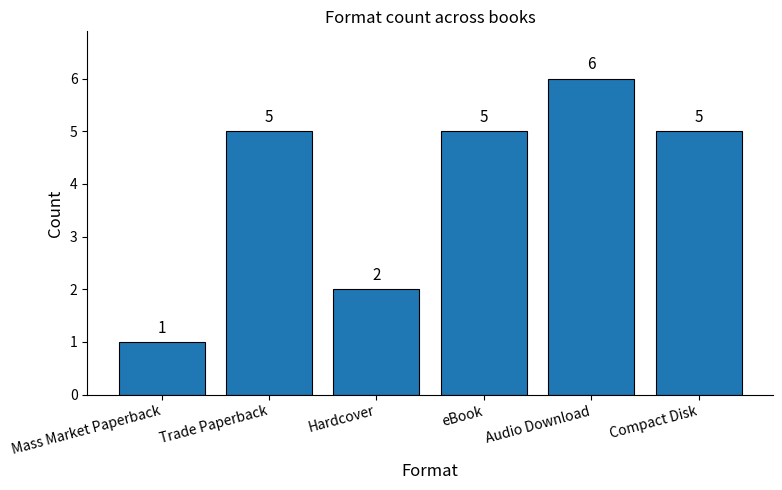

Read the value at eBook.

5